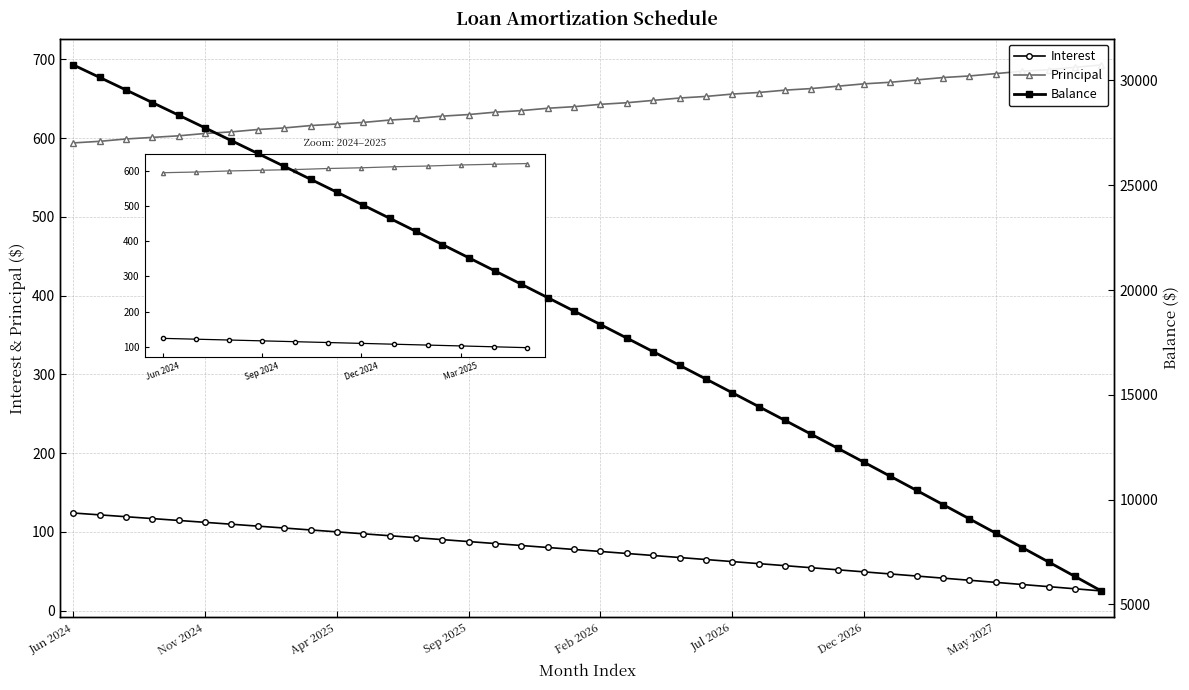

True or false: Balance has more than 1 interior local peaks.

False